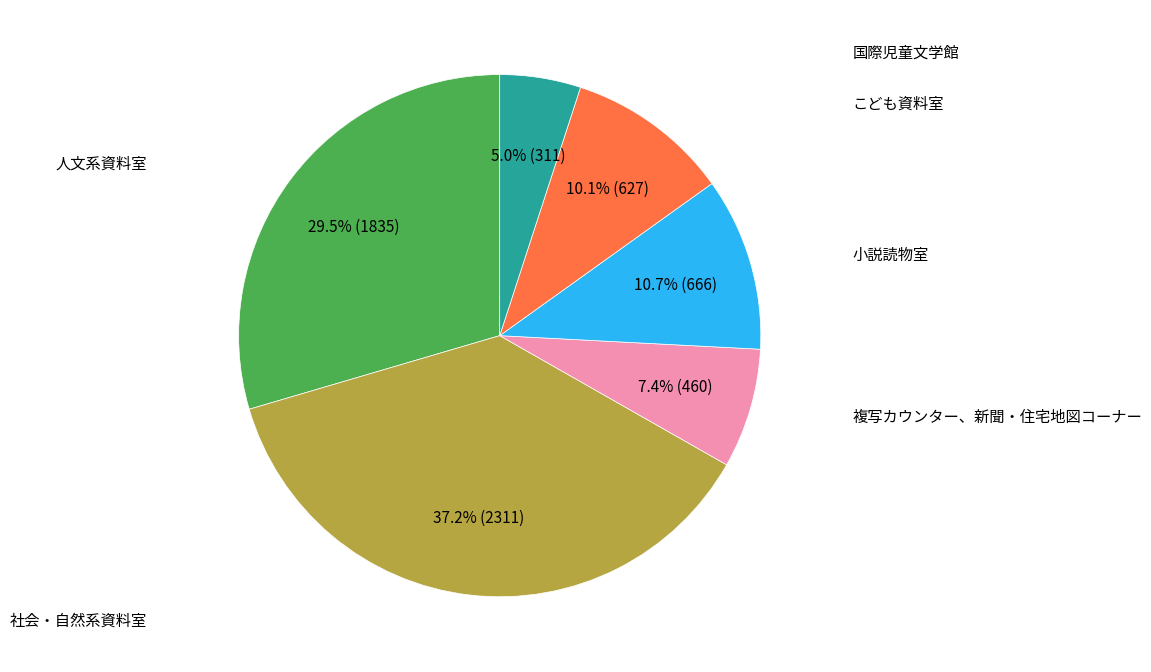

Is there a majority slice in this chart?

No